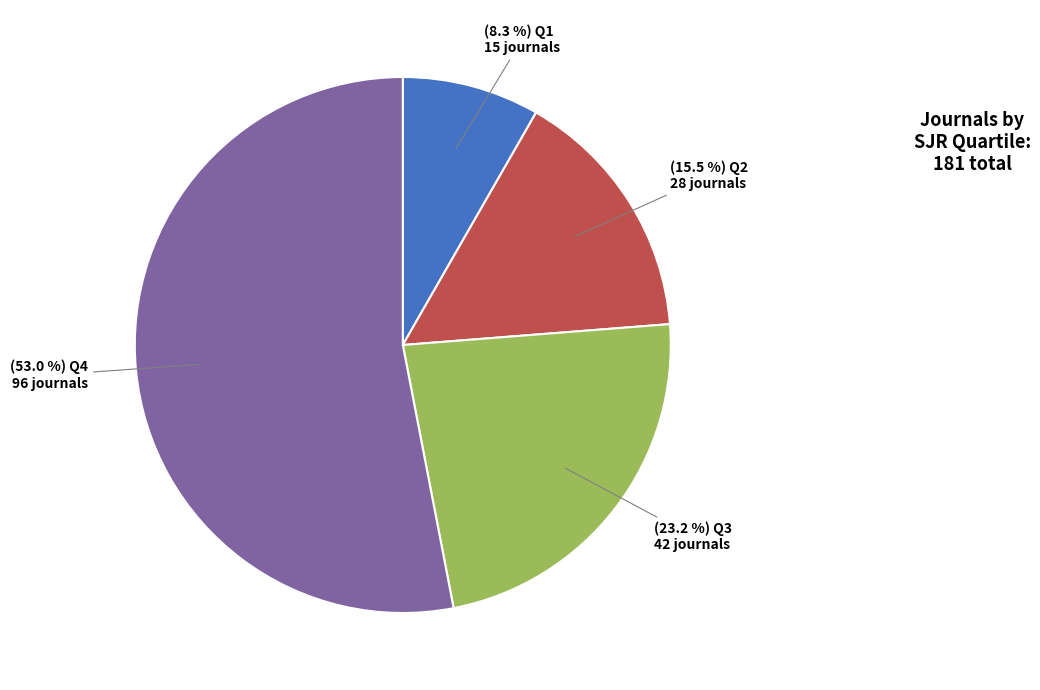

Is there a majority slice in this chart?

Yes